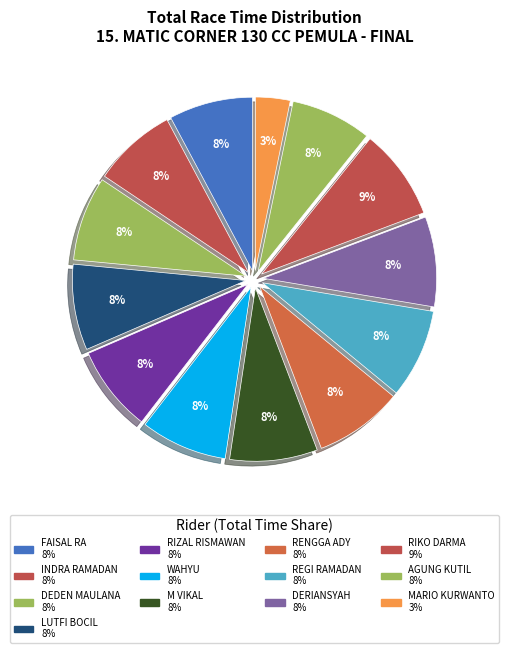

Rank the categories by value from lowest to highest.

MARIO KURWANTO, AGUNG KUTIL, FAISAL RA, INDRA RAMADAN, DEDEN MAULANA, LUTFI BOCIL, RIZAL RISMAWAN, WAHYU, M VIKAL, RENGGA ADY, REGI RAMADAN, DERIANSYAH, RIKO DARMA